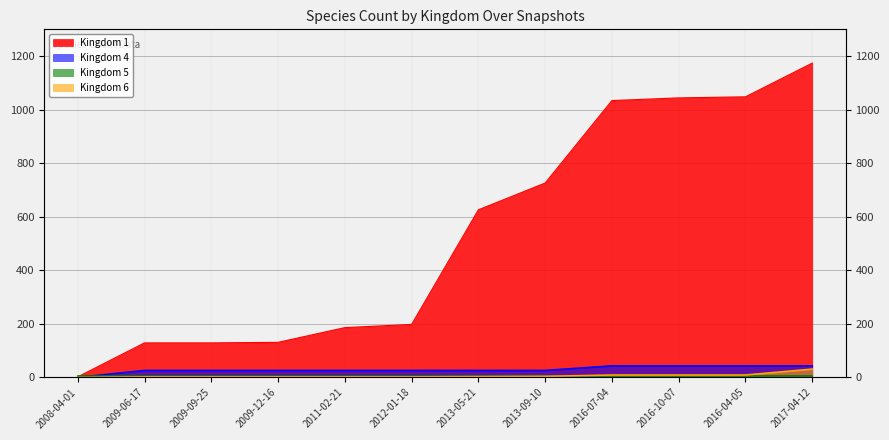

What is the total value across all series at 2012-01-18?

226